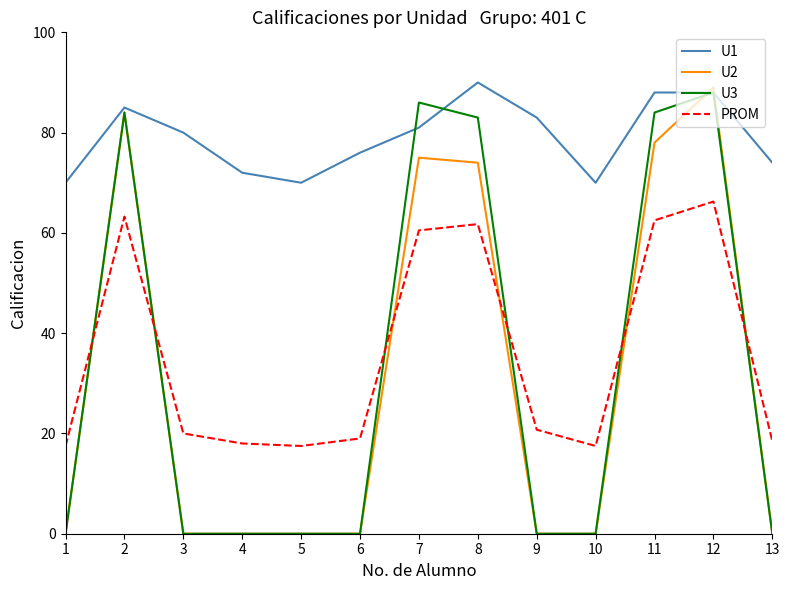

What is the average value of the U1 series?

79.0